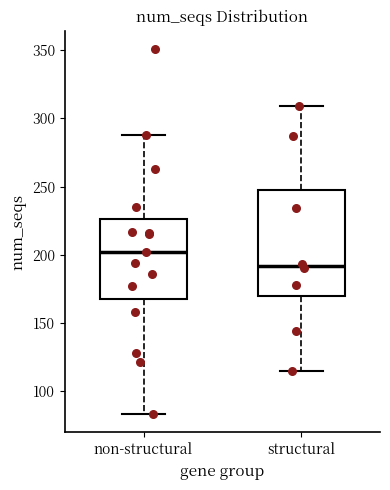

Reading left to right, transcribe this box plot: for each box, give where its median line is, the range the box spans, and where its two whiskers end, as read against the y-axis. The values are not printed on the chart, so give them approximately, as read against the axis.

non-structural: median 200, box 170 to 225, whiskers 85 to 290
structural: median 190, box 170 to 245, whiskers 115 to 310